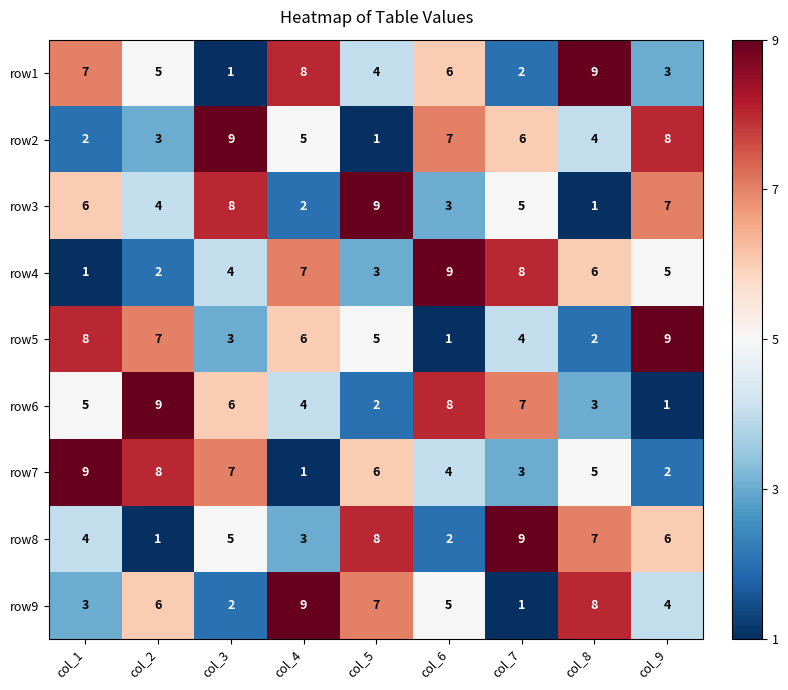

At which label does row5 first exceed 5?

col_1